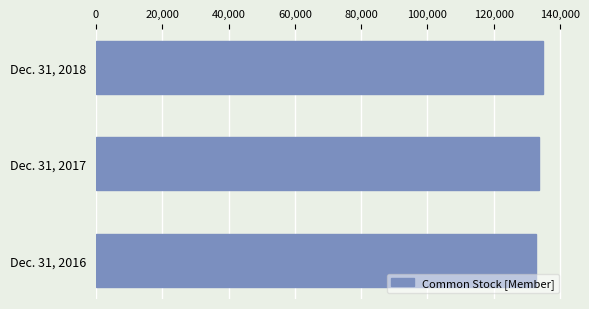

Rank the categories by value from lowest to highest.

Dec. 31, 2016, Dec. 31, 2017, Dec. 31, 2018